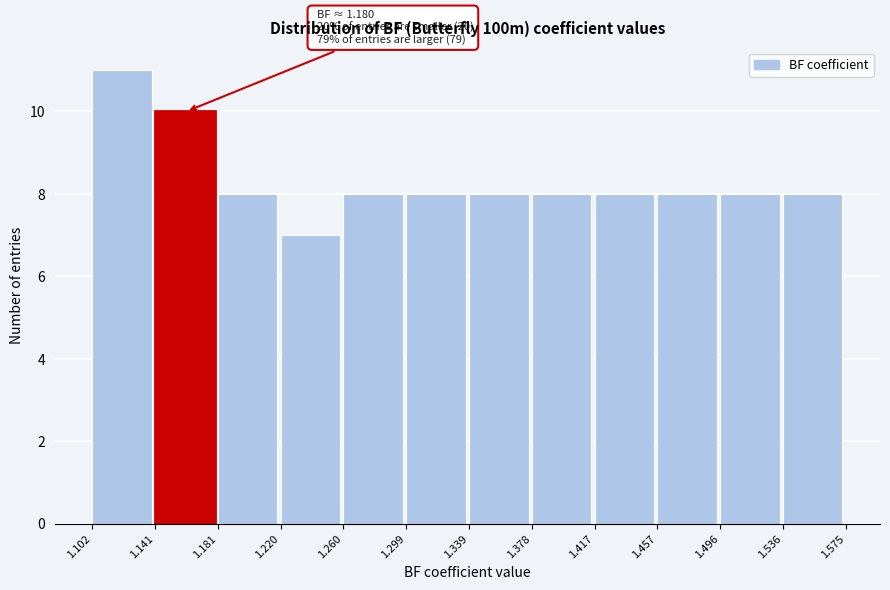

Over which range of the x-axis is the bar tallest?

1.102 to 1.141